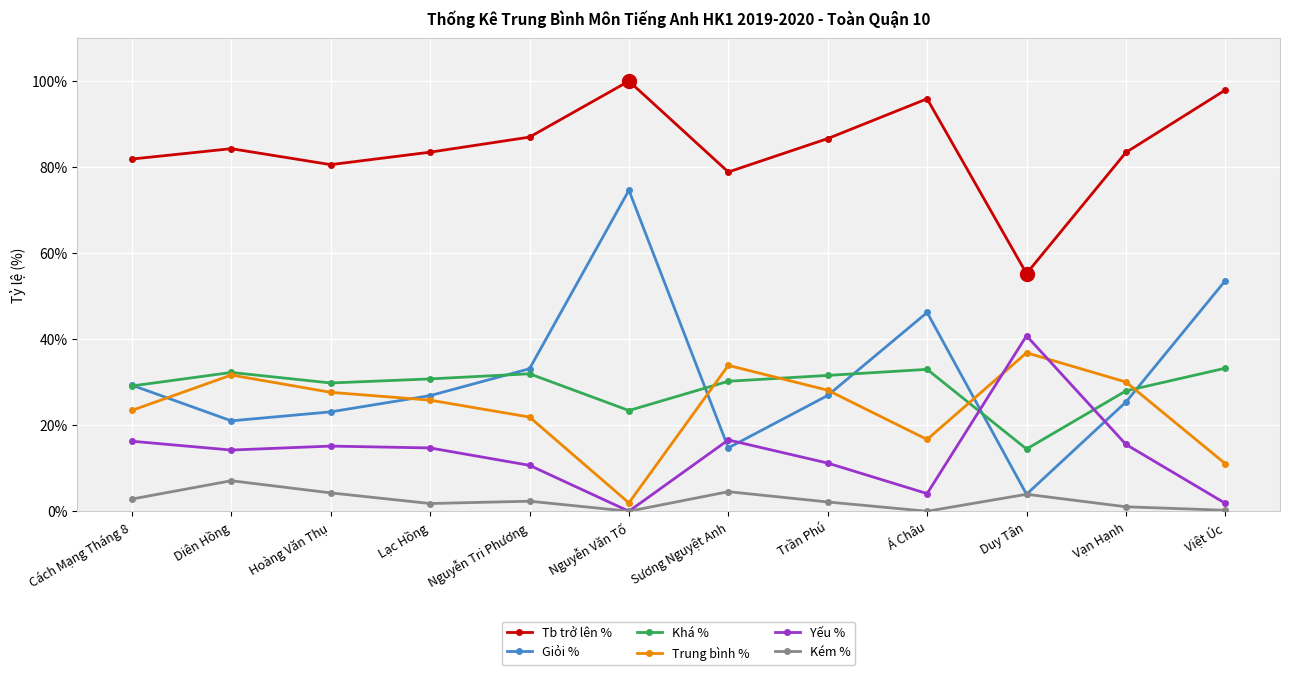

The value of Giỏi % at Nguyễn Văn Tố is 74.6. True or false?

True